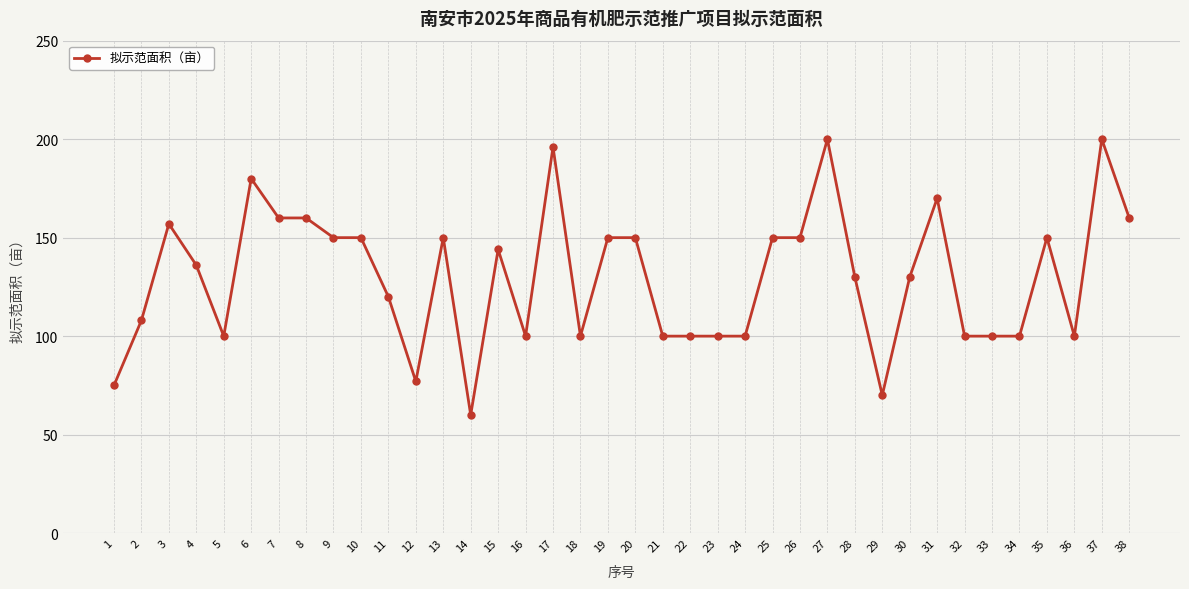

Between 20 and 2, which is larger?

20